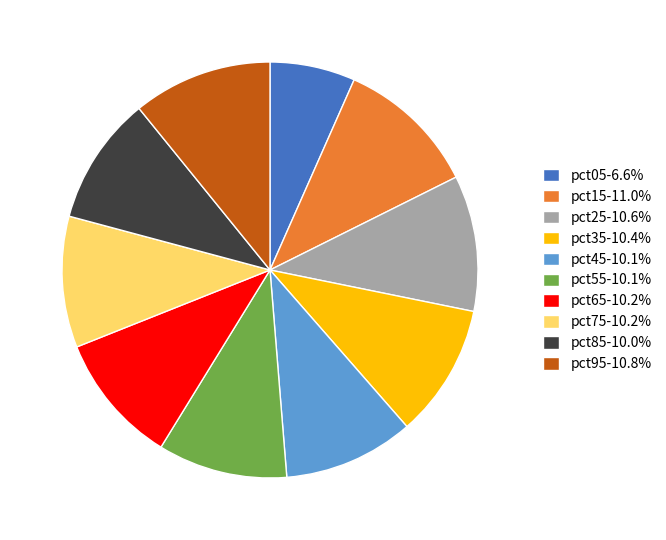

Is there a majority slice in this chart?

No